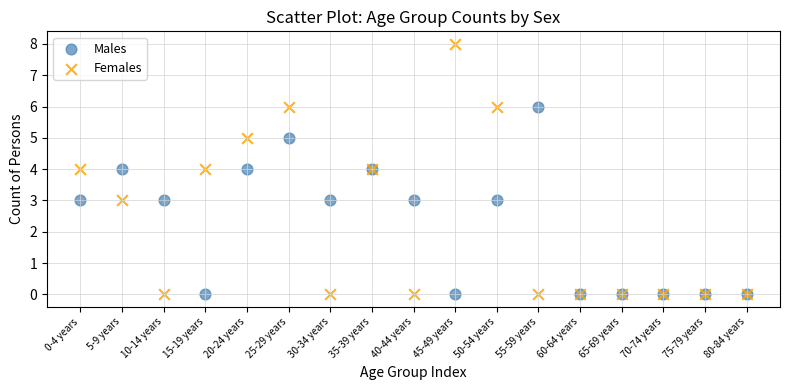

Which series has the widest spread of Y values?

Females